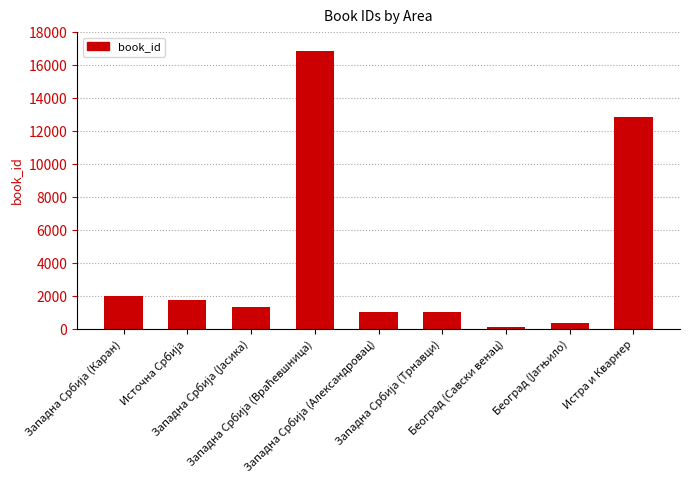

What is the greatest value displayed?

16873